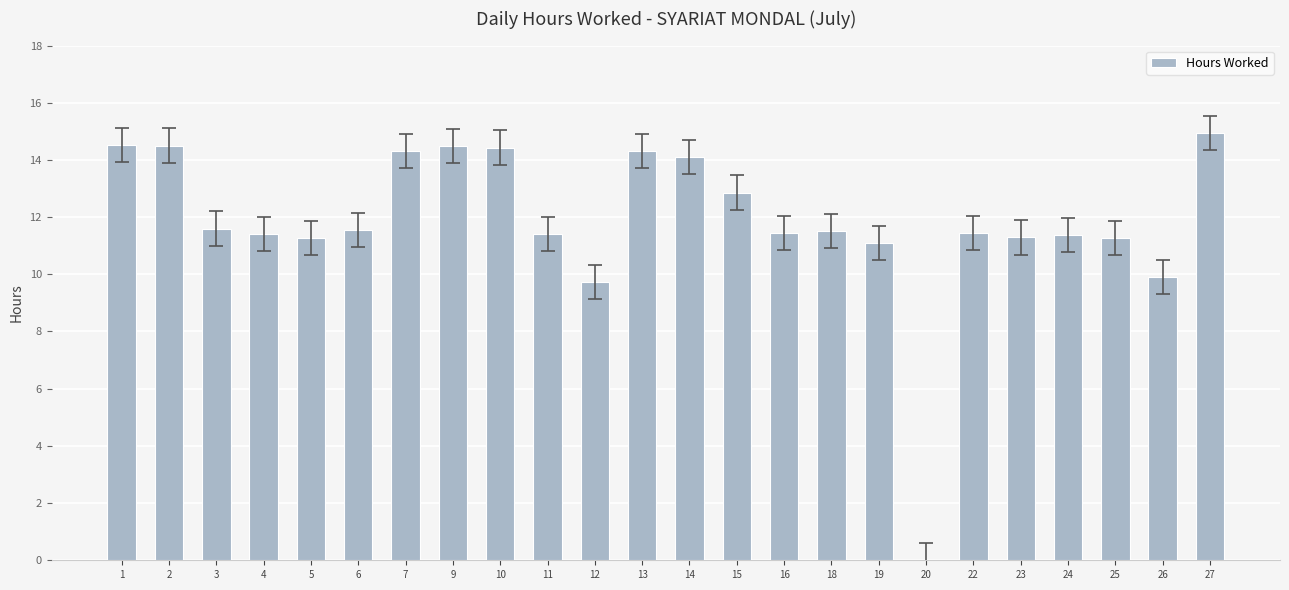

True or false: the data shows 15.0 at 12.

False